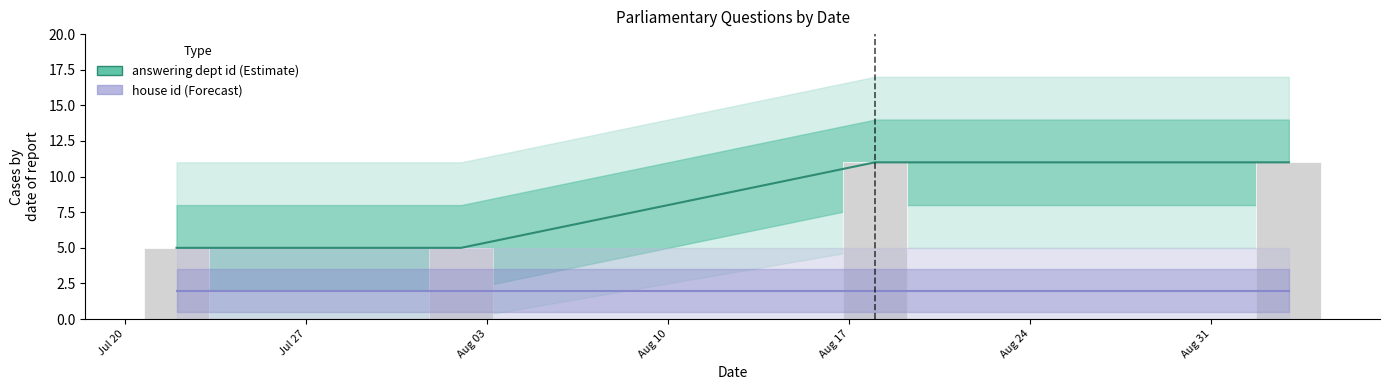

Is the value of house id at 2021-07-22 greater than the value of answering dept id at 2021-08-18?

No